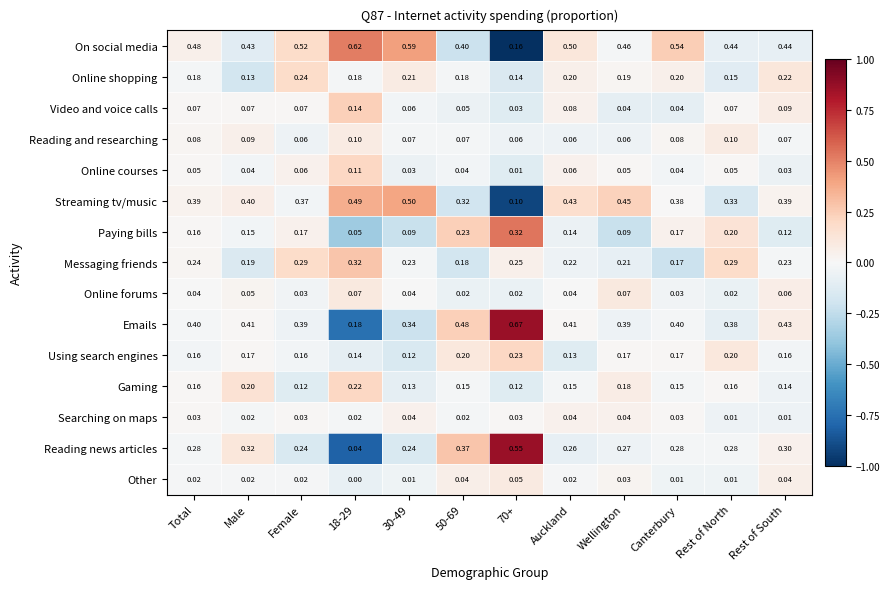

Count the number of data series in this chart.

15